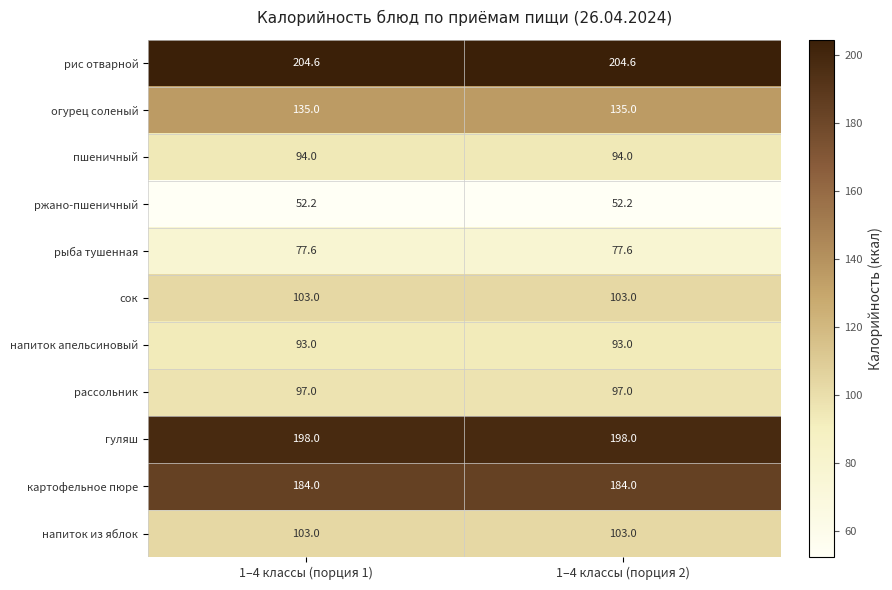

What is the approximate value of рис отварной at 1–4 классы (порция 1)?

204.6